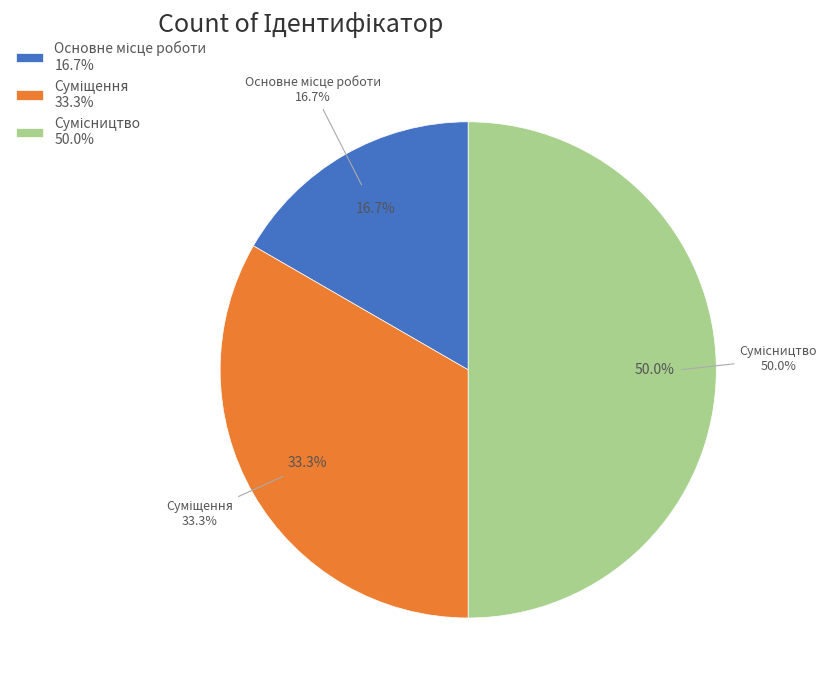

How many slices are in this pie chart?

3